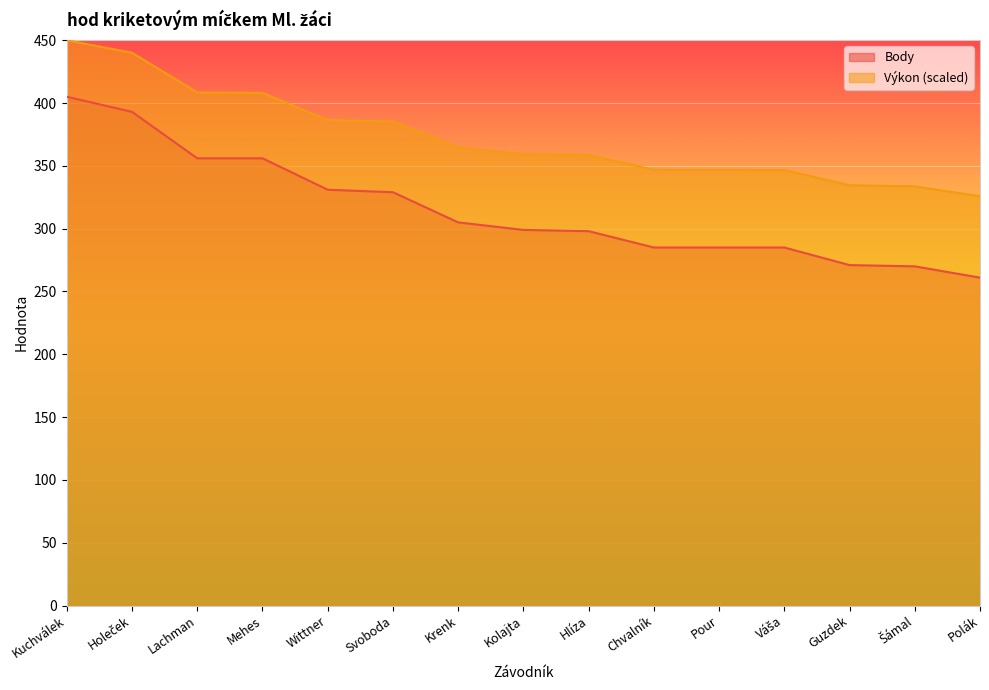

True or false: Body and Výkon cross at least once.

False